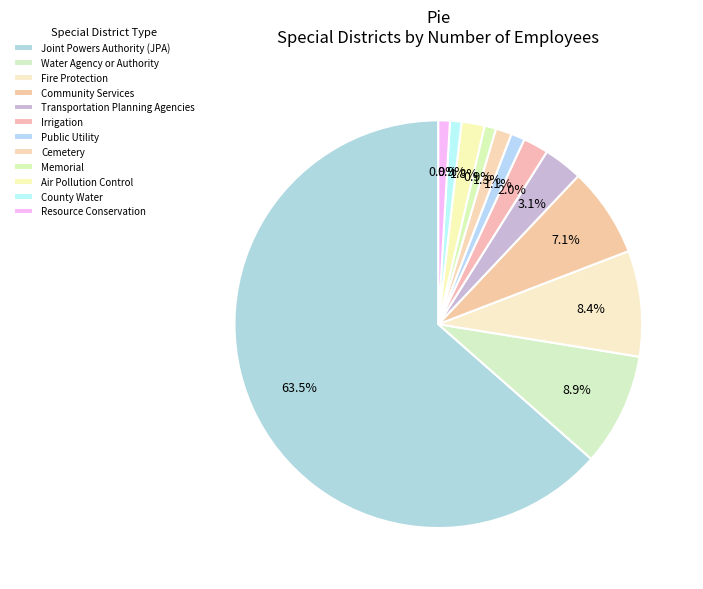

Count the number of slices in the pie.

12